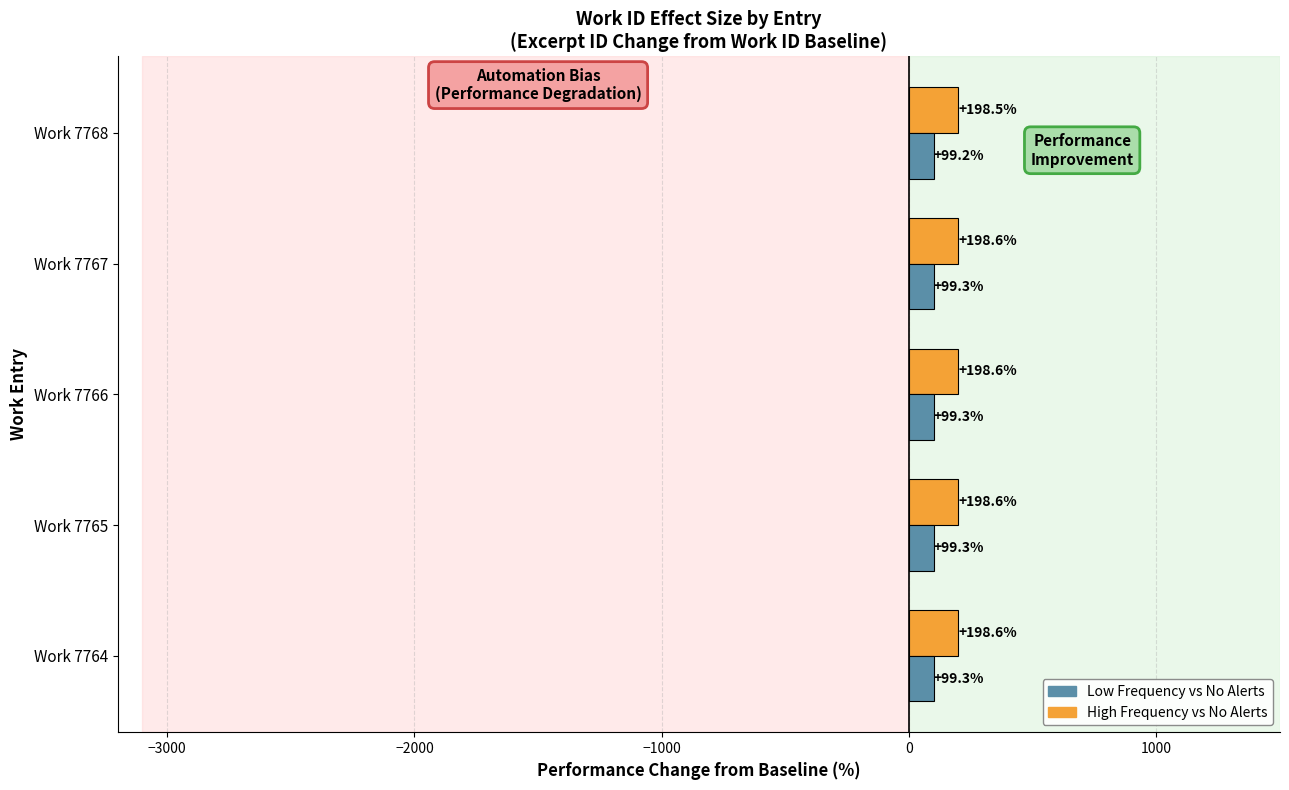

What is the sum of all High Frequency vs No Alerts values?

992.9